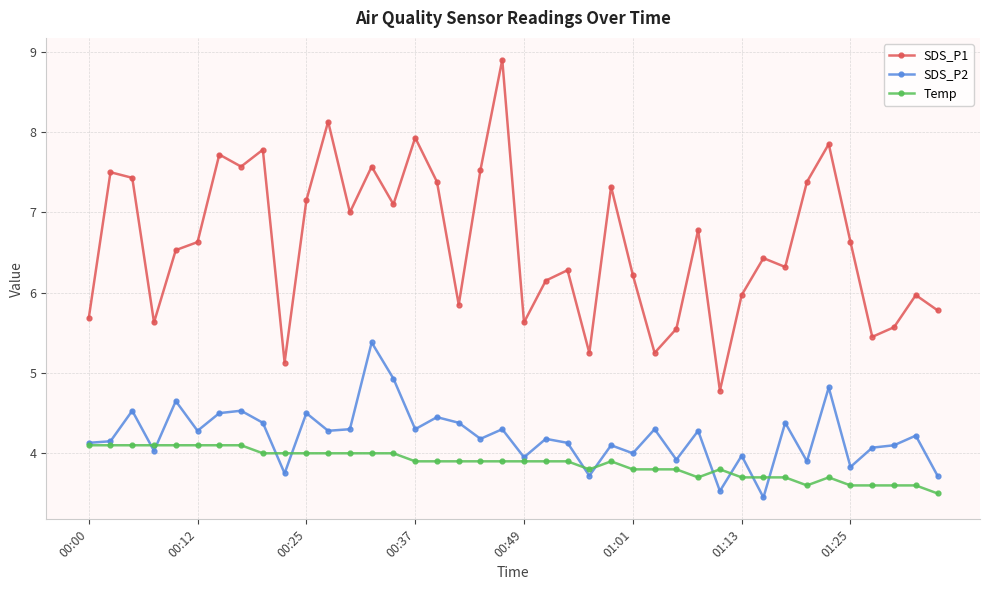

True or false: Temp and SDS_P1 intersect in this chart.

False